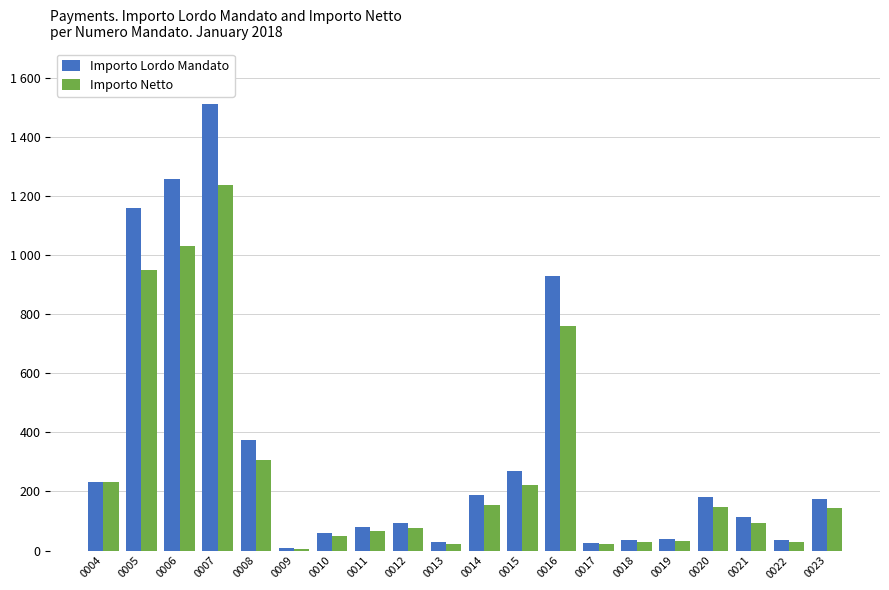

Which series has the largest total across all categories?

Importo Lordo Mandato